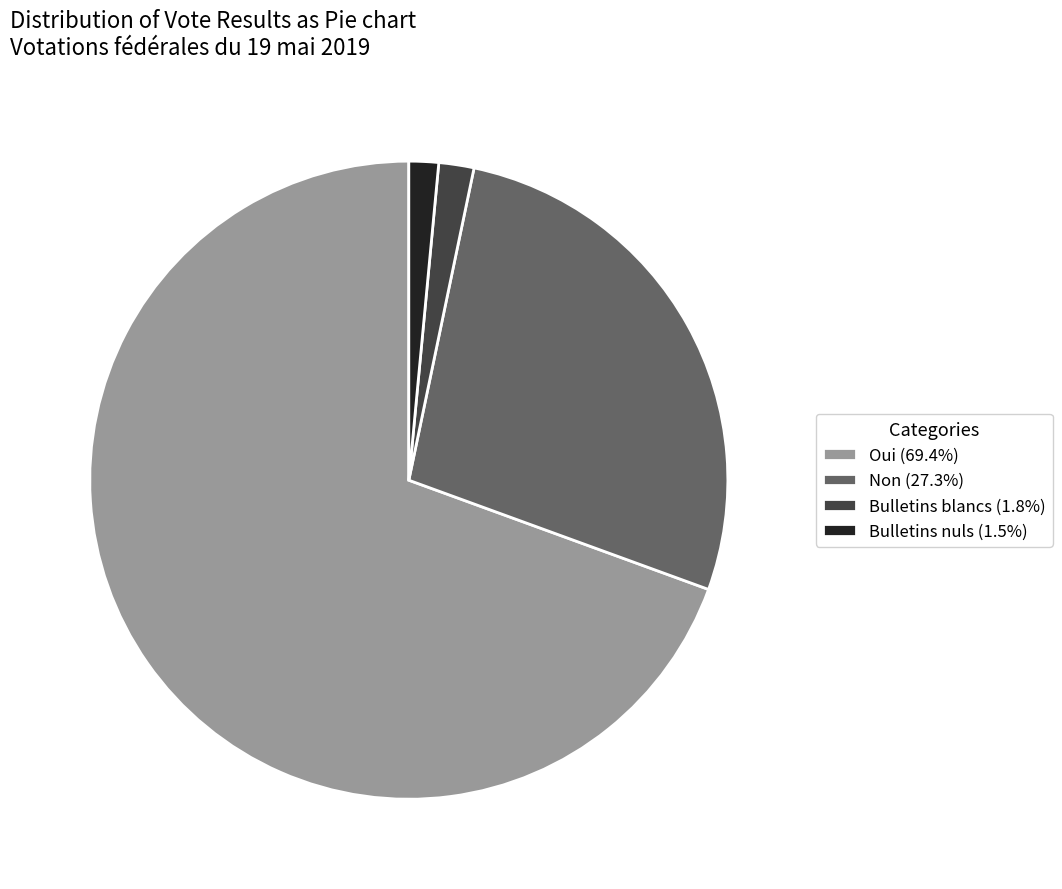

Does any single category account for the majority?

Yes